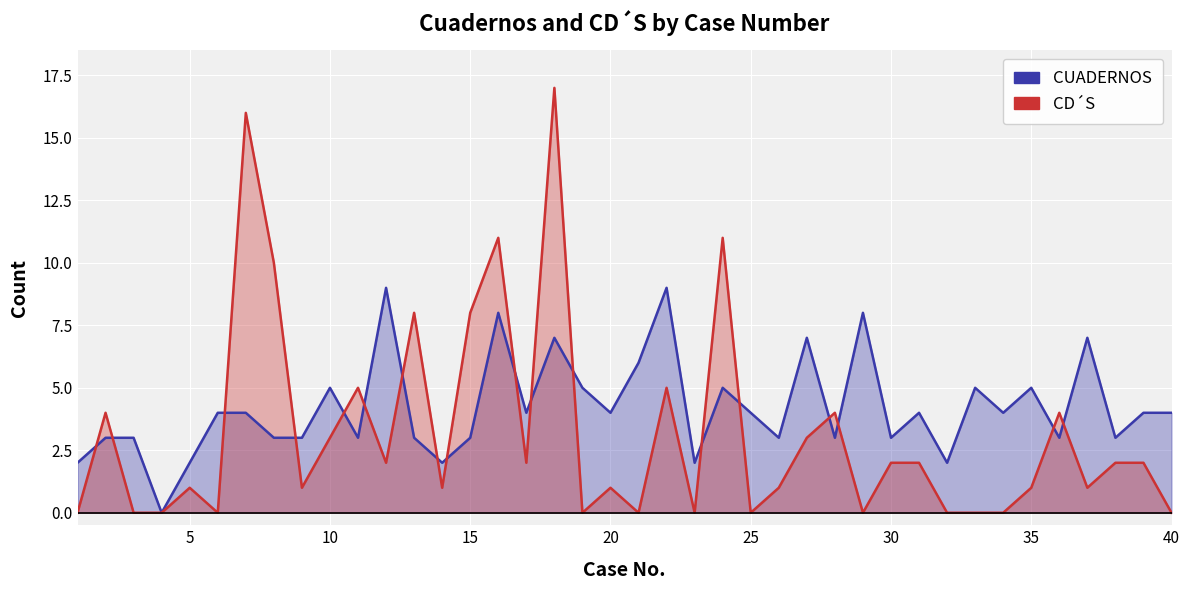

How many lines are shown in the chart?

2